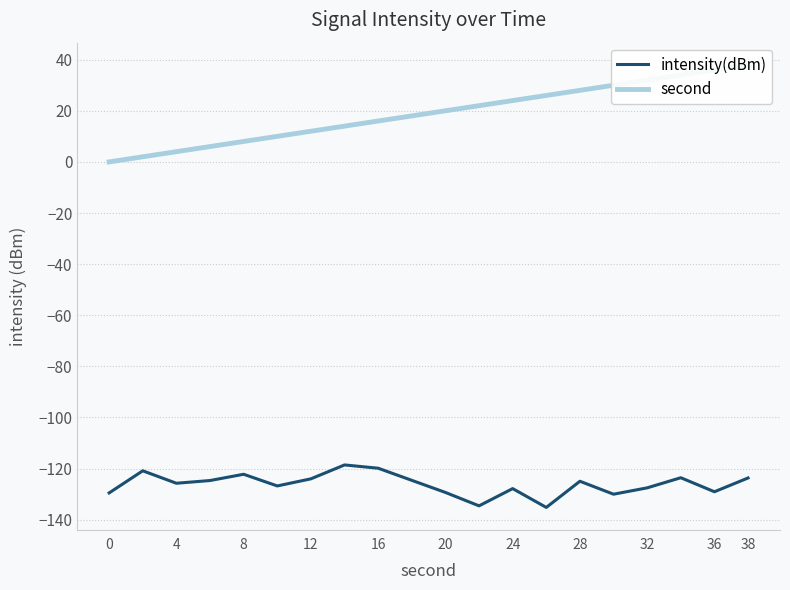

True or false: second and intensity(dBm) intersect in this chart.

False